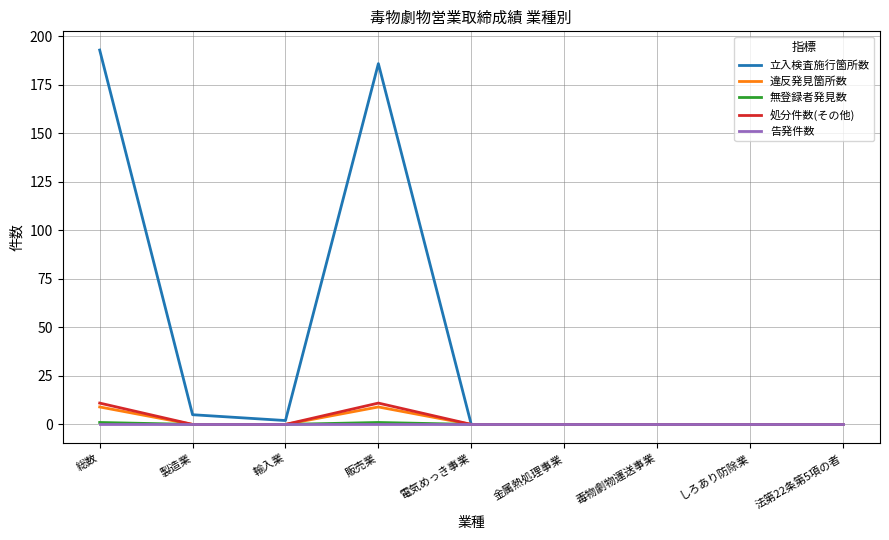

At which category does 立入検査施行箇所数 reach its first local valley?

輸入業